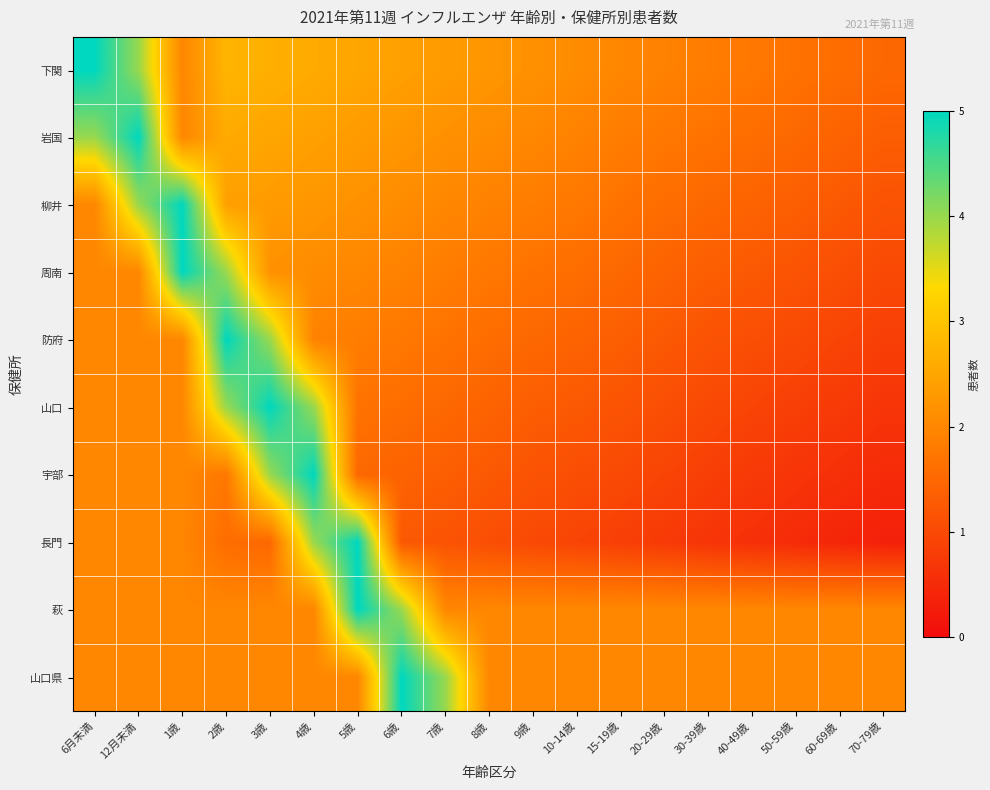

How many series are shown in this chart?

10